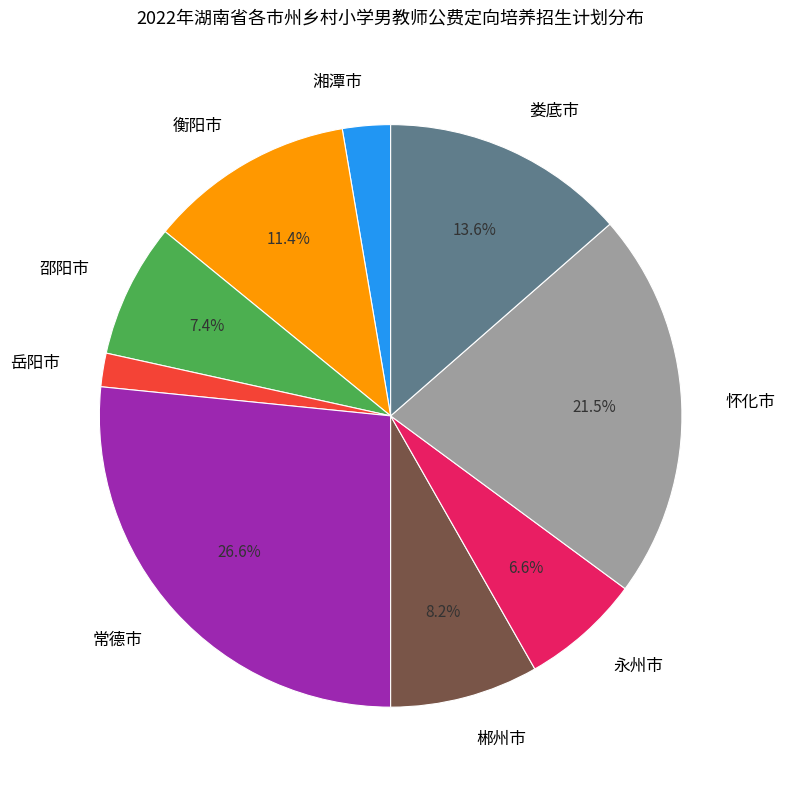

To the nearest percent, what portion does 邵阳市 represent?

7%